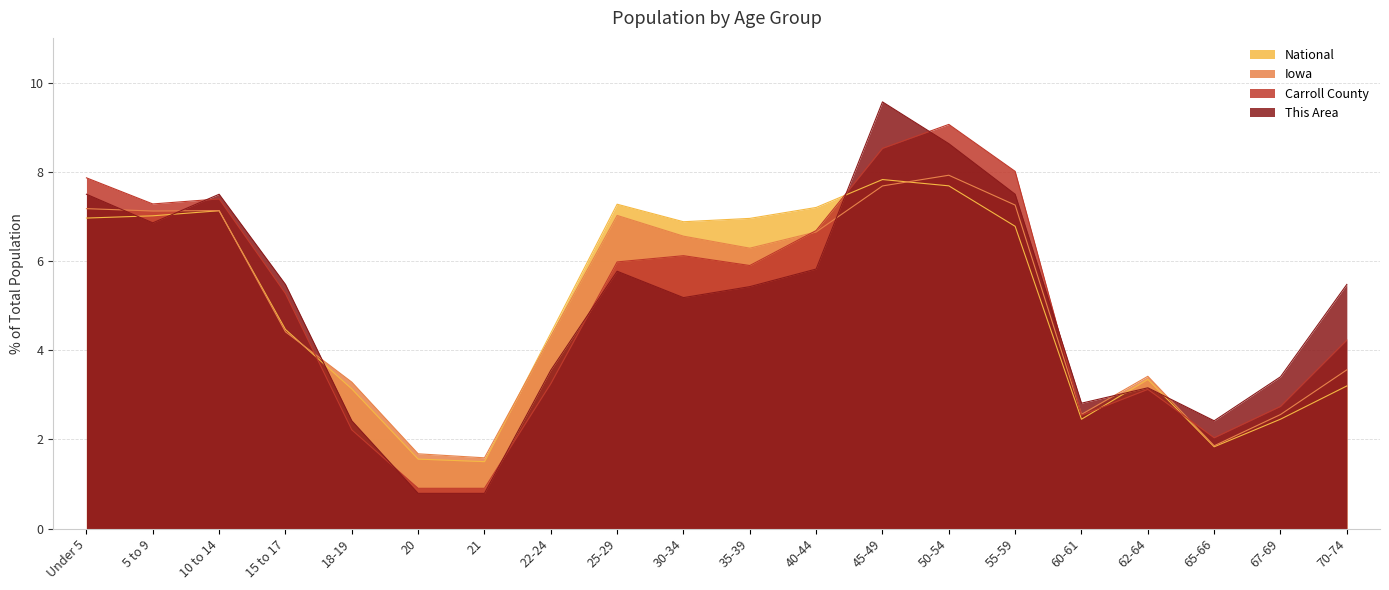

What is the label of the 17th point from the left?

62-64